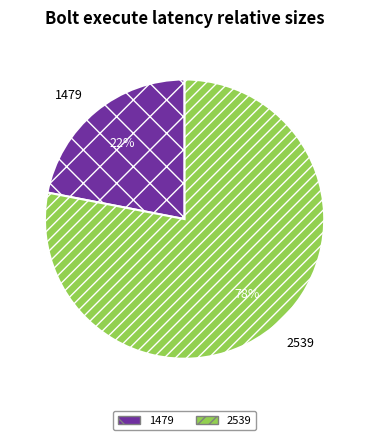

Approximately how many times larger is the value at 1479 compared to 2539?

0.3